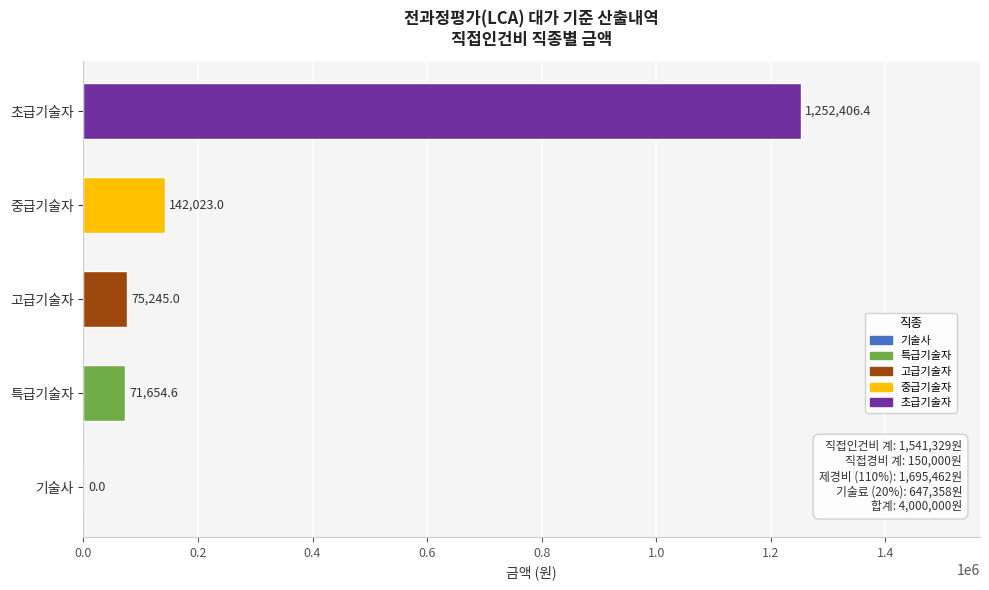

Rank the categories by value from highest to lowest.

초급기술자, 중급기술자, 고급기술자, 특급기술자, 기술사